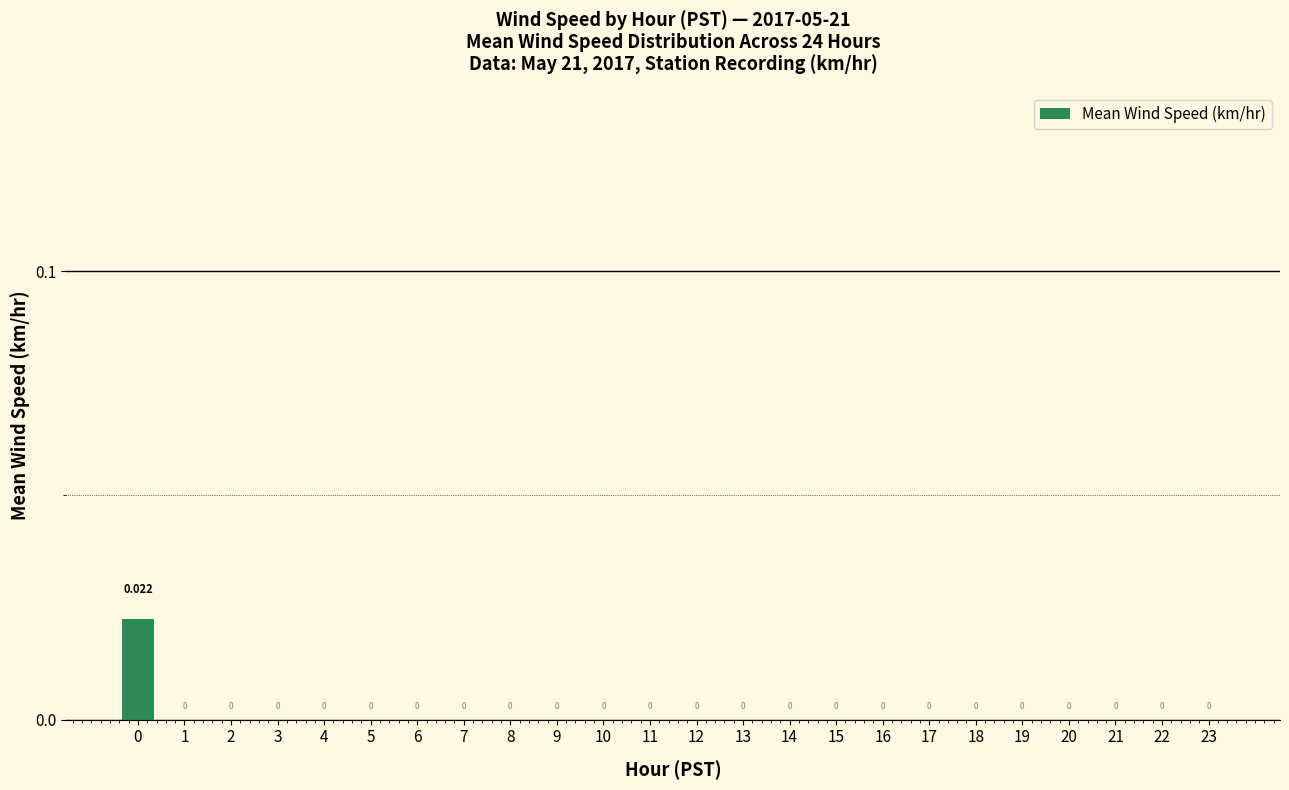

True or false: the data shows 0.0 at 21.

True